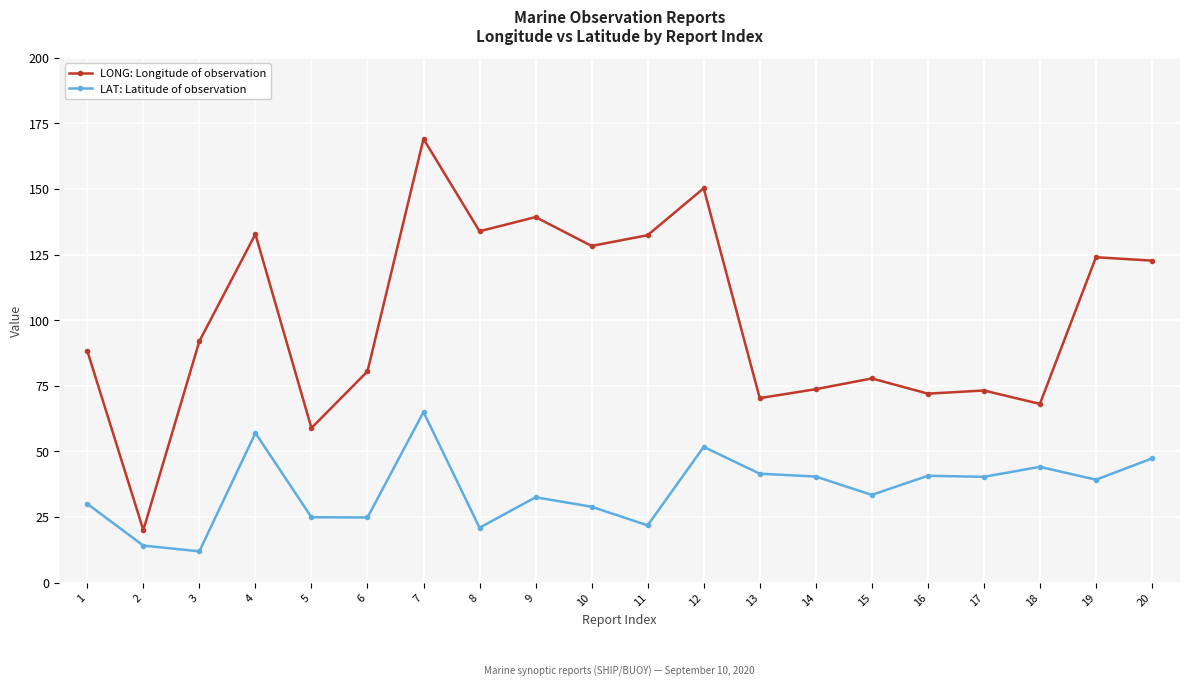

List the series in order of their overall mean, highest first.

LONG: Longitude of observation, LAT: Latitude of observation